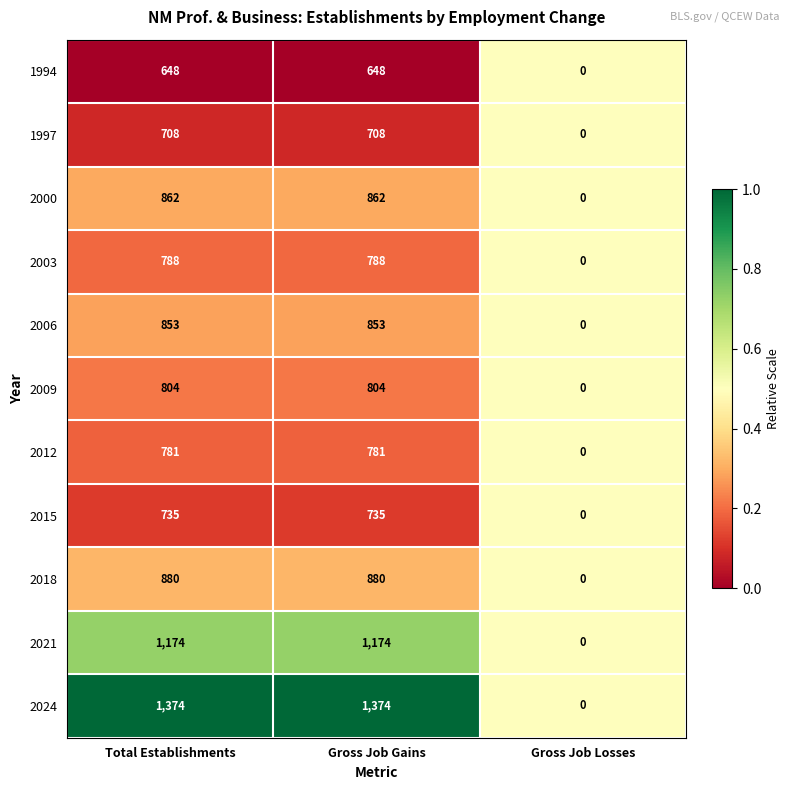

Which label corresponds to the smallest value in the chart?

Gross Job Losses